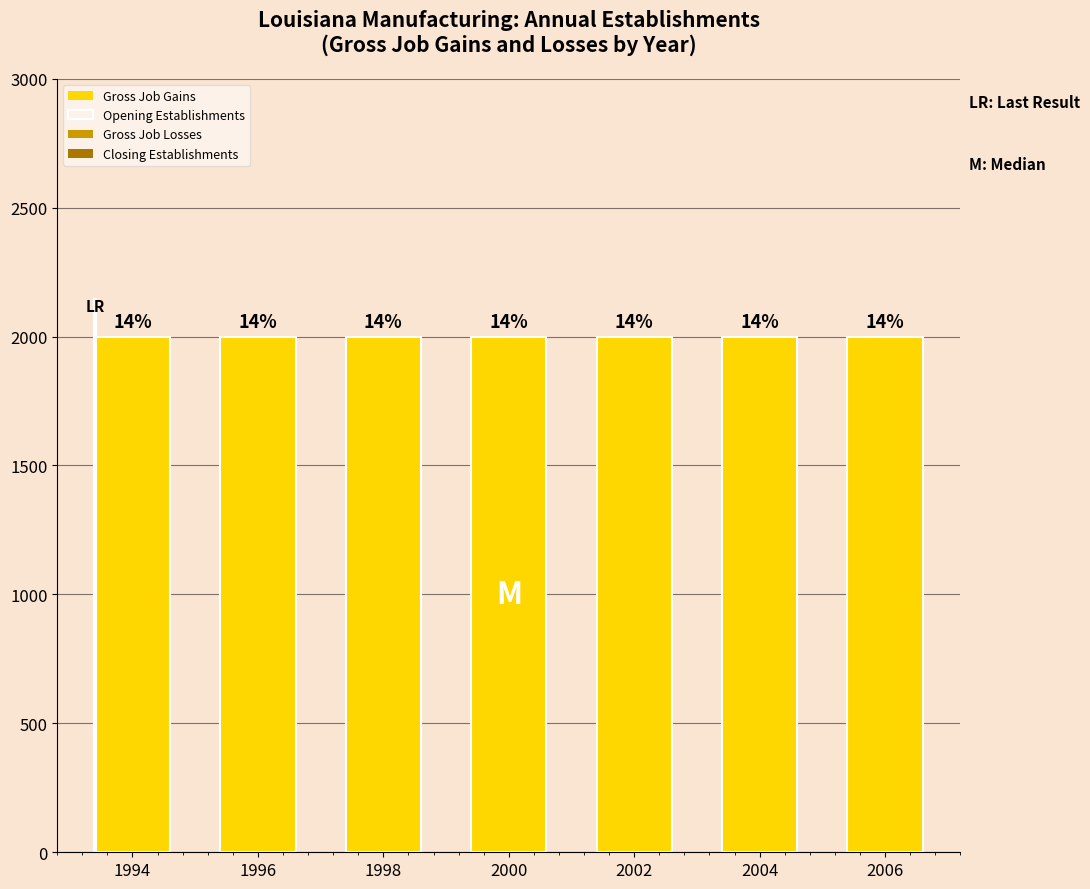

Which category has the lowest value in the Gross Job Losses series?

1994